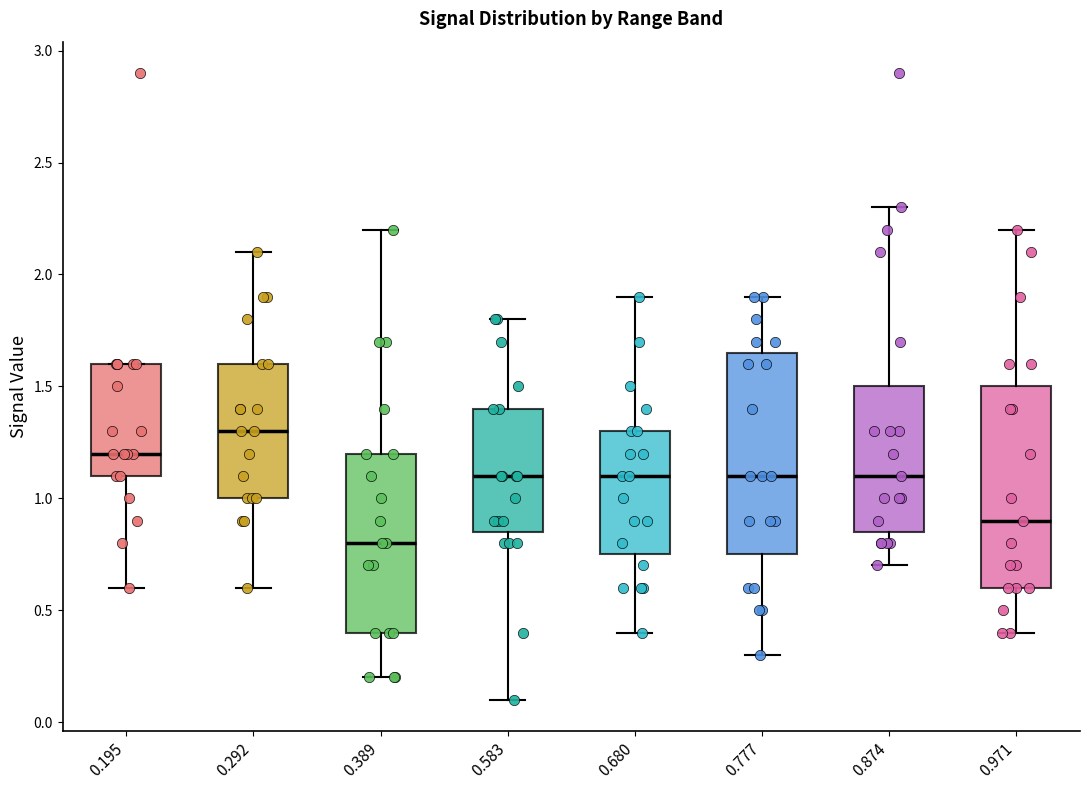

Which box has the lowest median line?

0.389